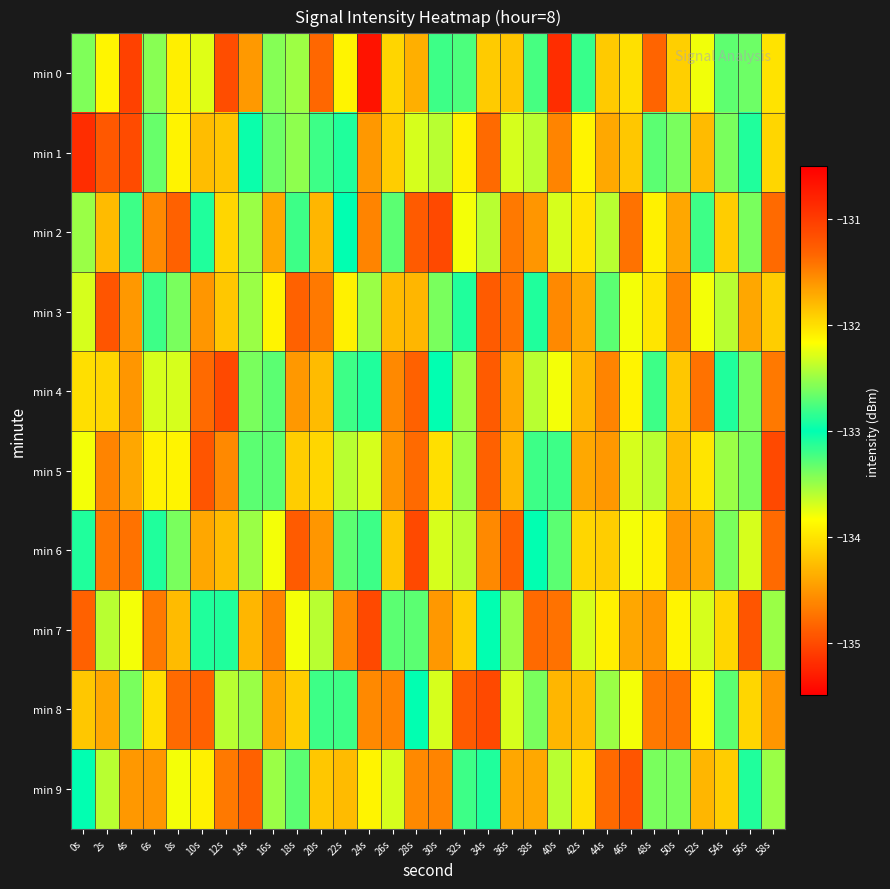

Rank the series by their maximum value, from highest to lowest.

min 0, min 1, min 2, min 4, min 5, min 6, min 7, min 8, min 3, min 9